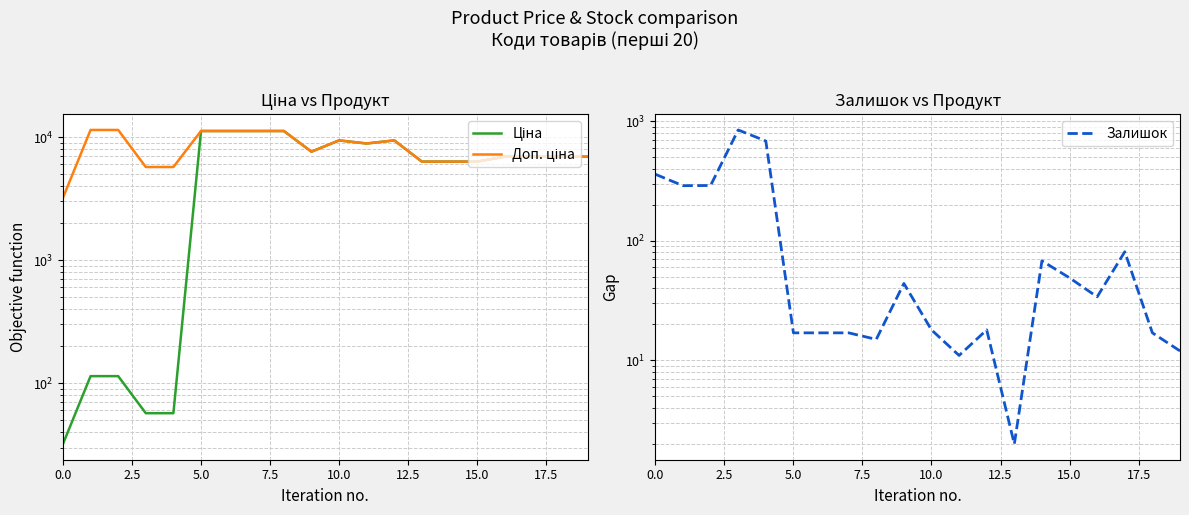

List the series in order of their overall mean, highest first.

Доп. ціна, Ціна, Залишок